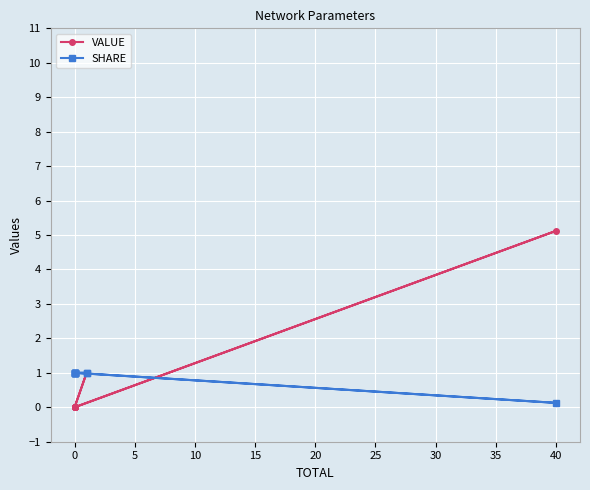

Between 10 and 35, which series saw the biggest shift?

VALUE